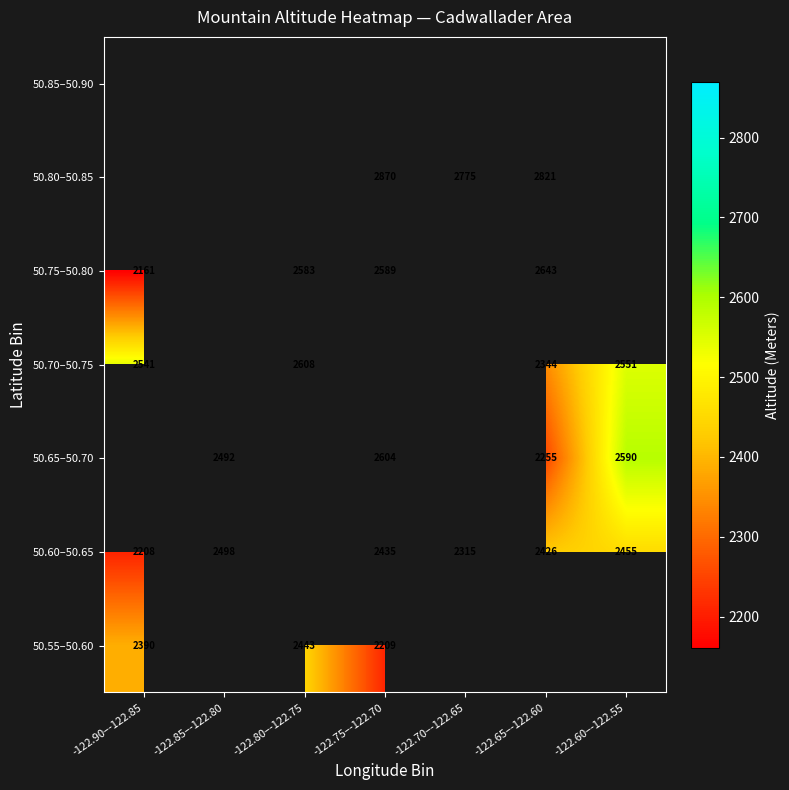

Is it true that 50.80–50.85 equals 4066.7 at -122.75–-122.70?

False